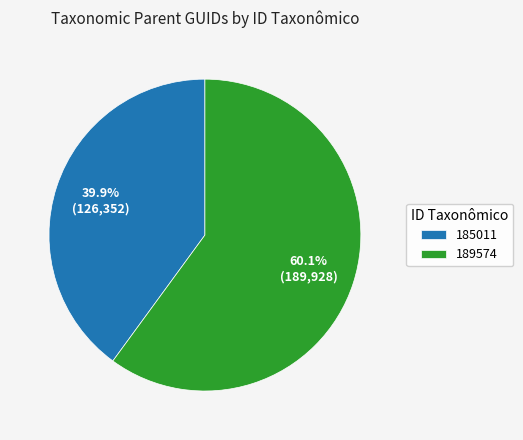

To the nearest percent, what is the combined percentage of 189574 and 185011?

100%